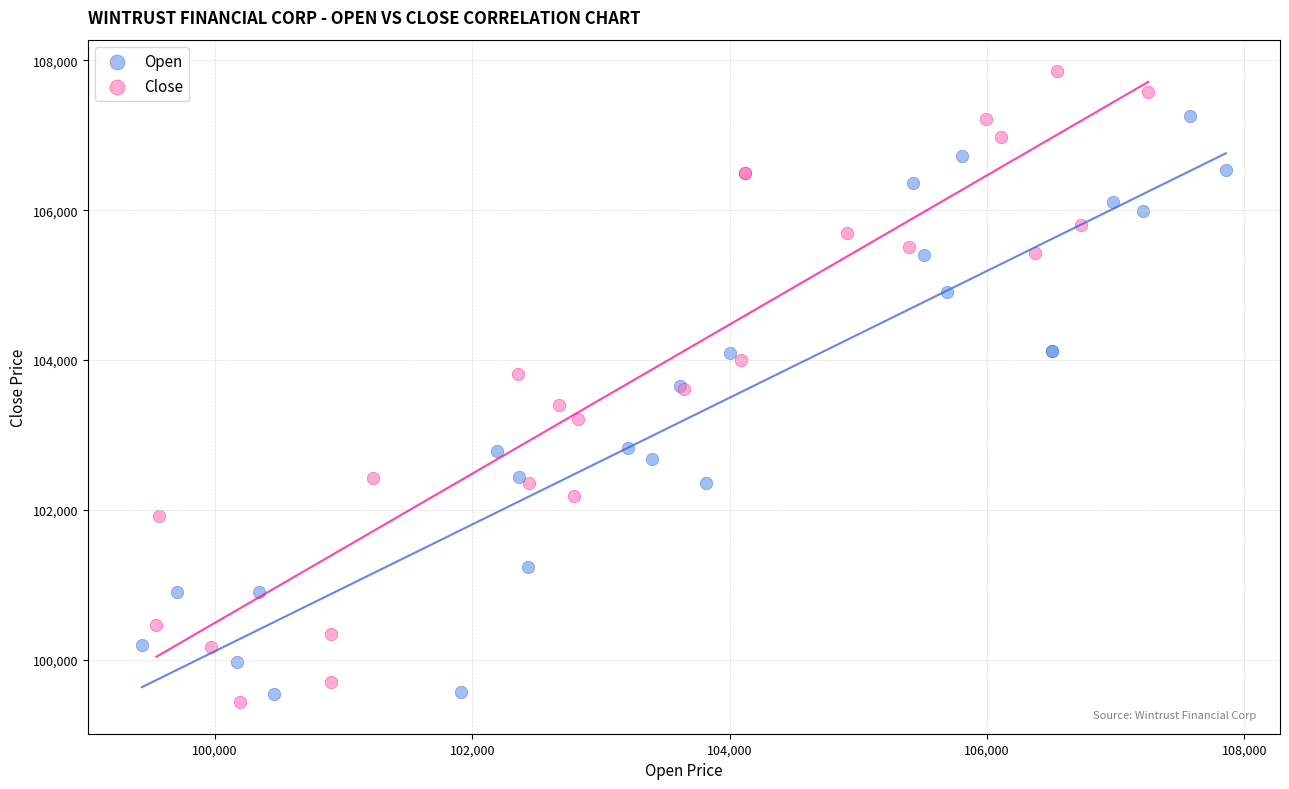

Which series reaches the maximum Y coordinate?

Close